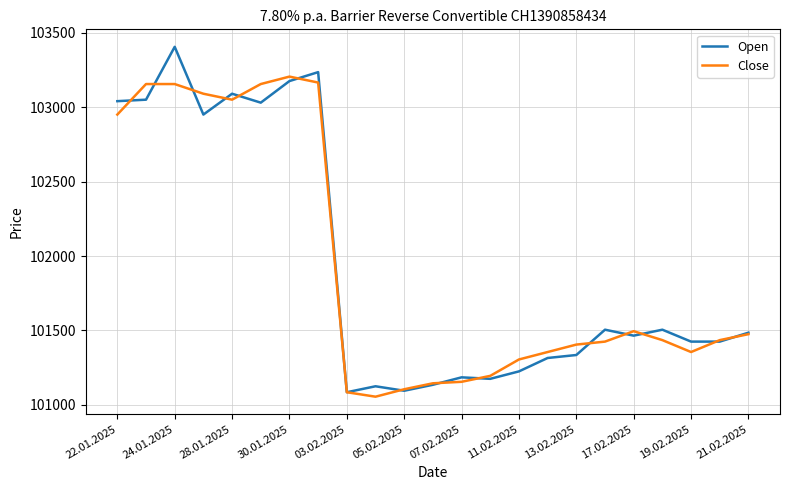

Rank the series by their maximum value, from highest to lowest.

Open, Close